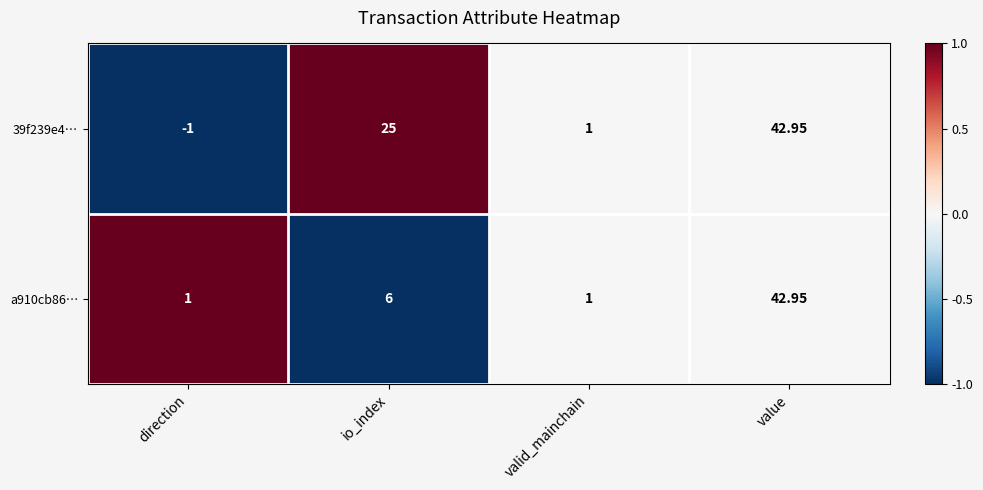

List the labels in order of 39f239e4… value, smallest first.

direction, valid_mainchain, io_index, value